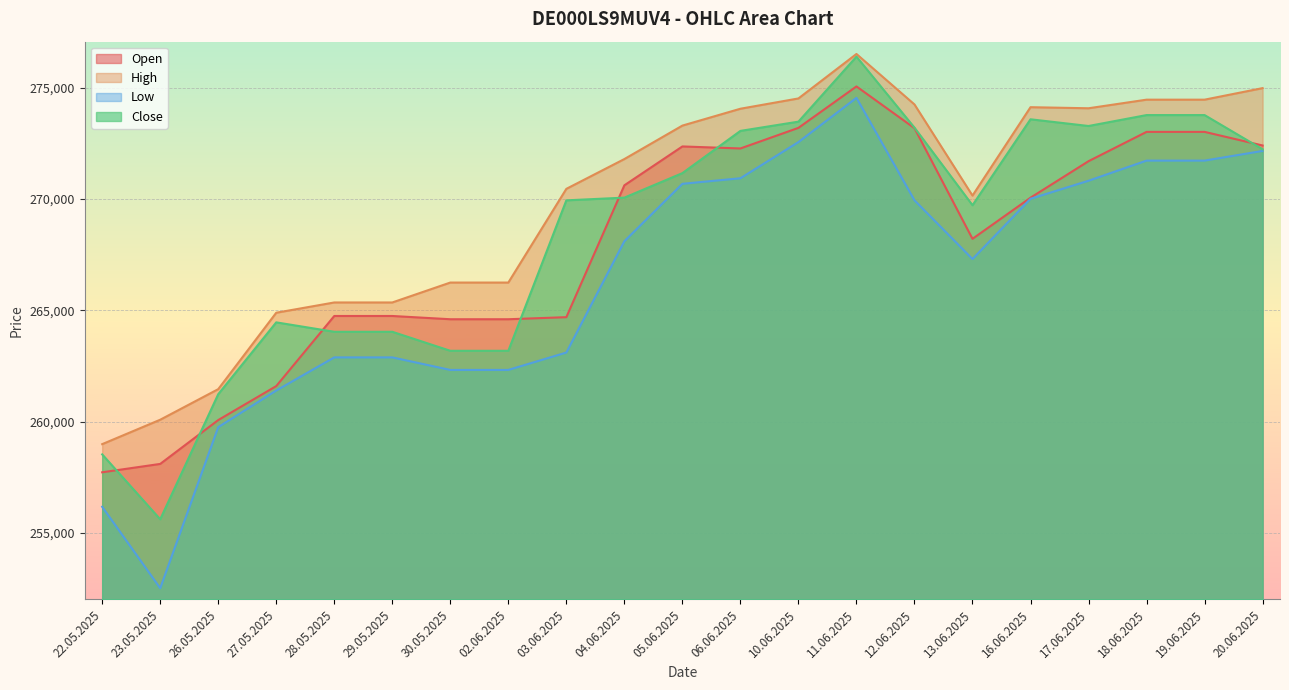

Is the value of Low at 04.06.2025 greater than the value of Close at 29.05.2025?

Yes